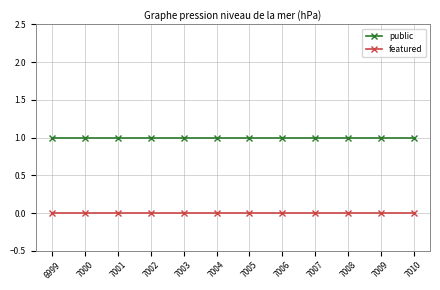

What is the sum of all public values?

12